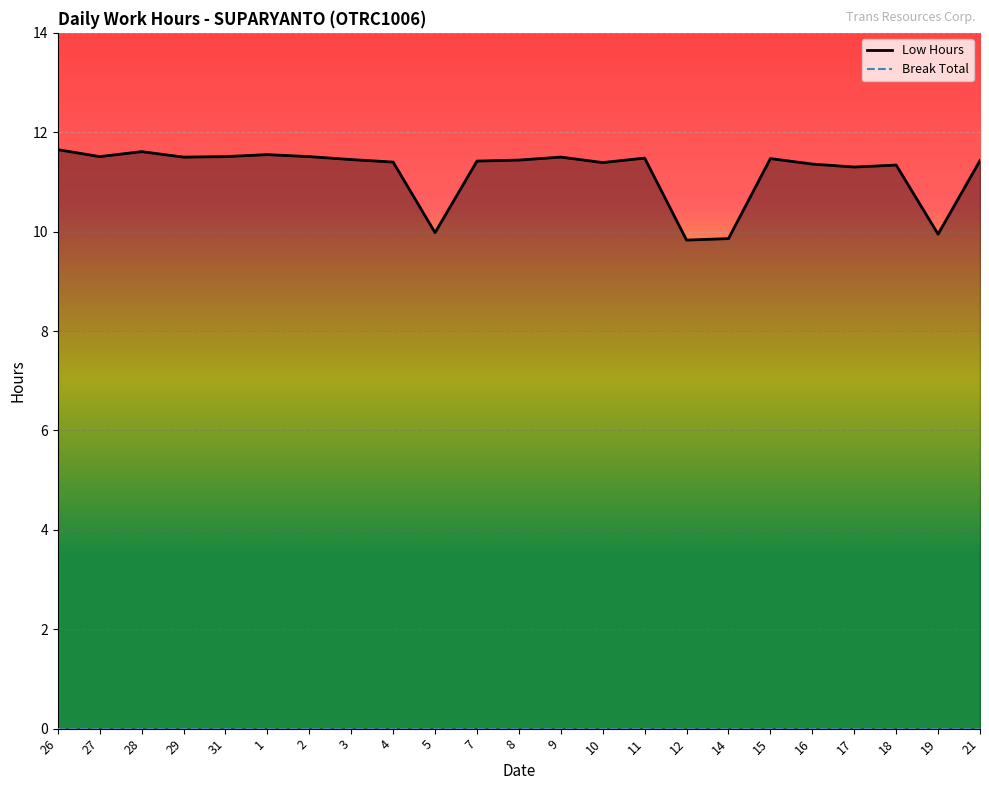

What is the greatest value displayed?

11.7